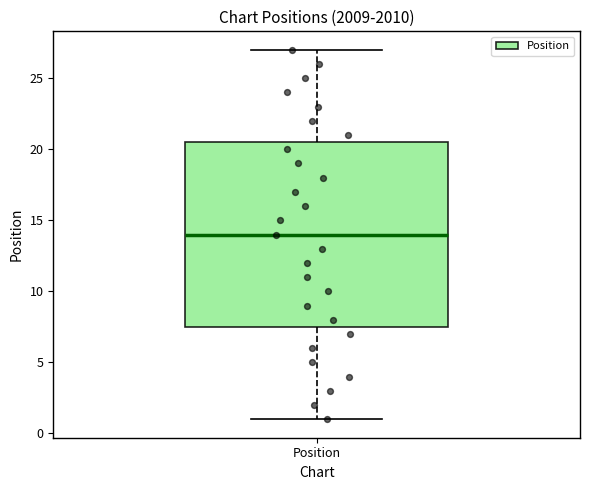

Where does the median line of the box for Position sit on the y-axis? The values are not printed on the chart, so give them approximately, as read against the axis.

14.0